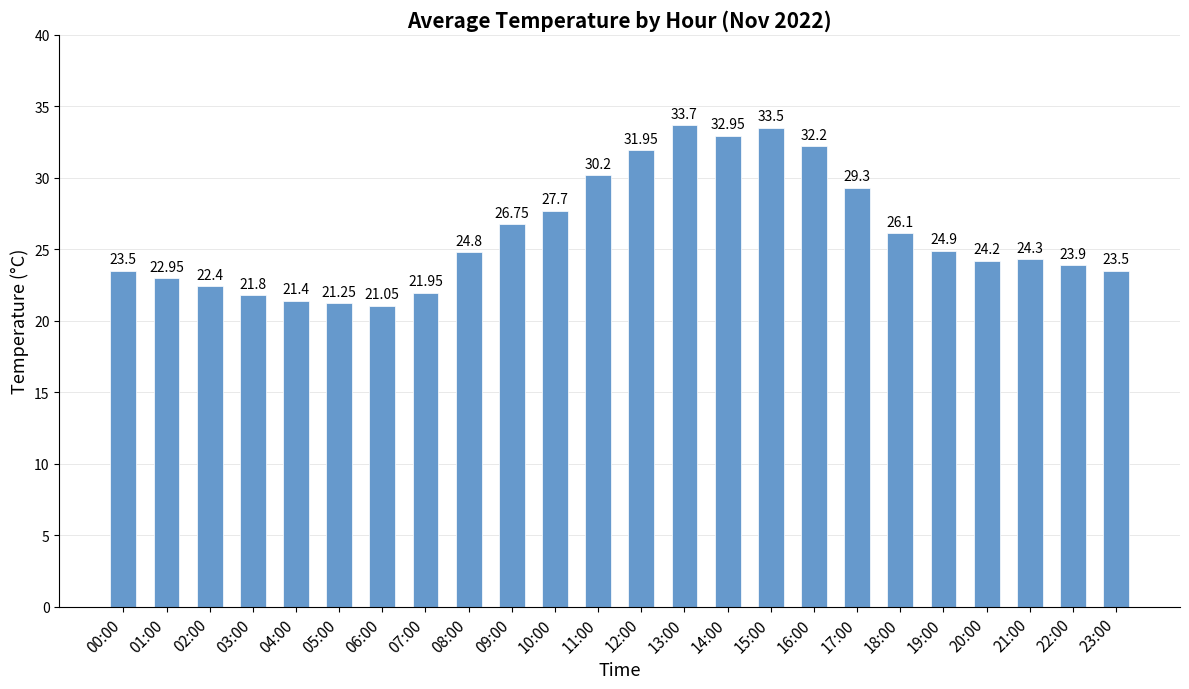

What is the difference between the values at 12:00 and 05:00?

10.7